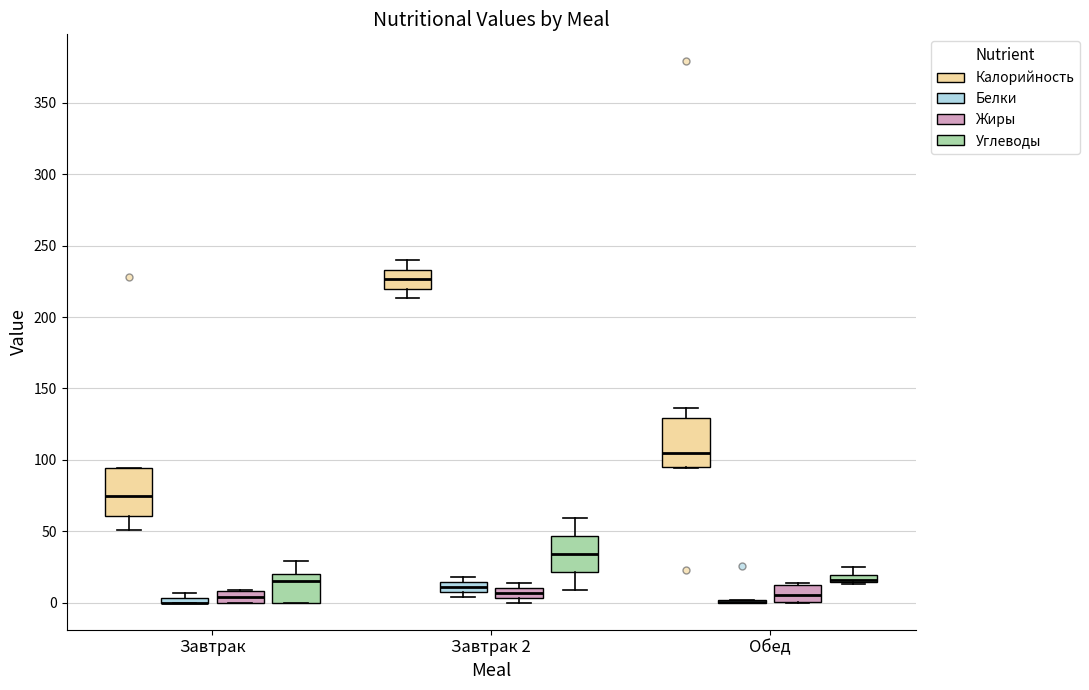

Where is the upper edge of the box for Завтрак 2 (Белки) on the y-axis? The values are not printed on the chart, so give them approximately, as read against the axis.

15